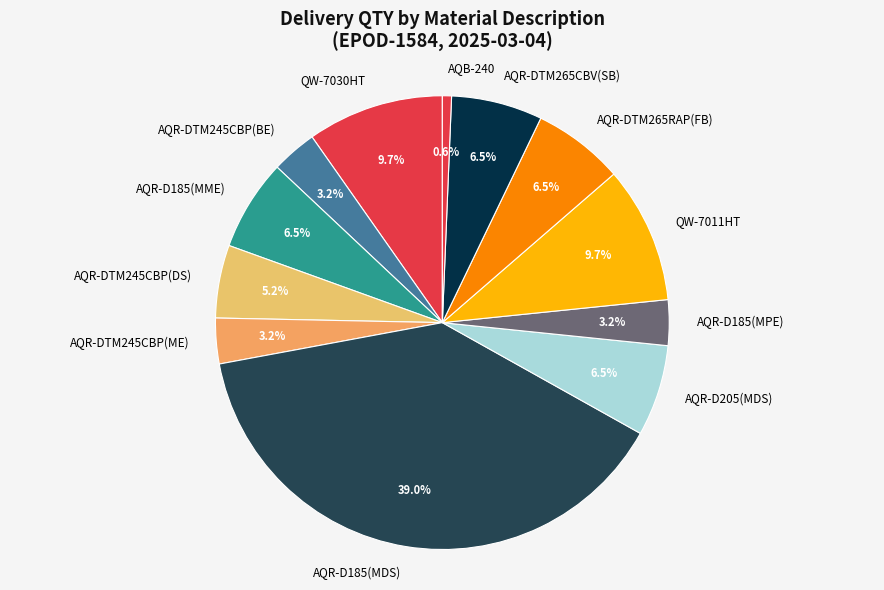

Between AQR-D185(MPE) and AQR-DTM265RAP(FB), which is larger?

AQR-DTM265RAP(FB)